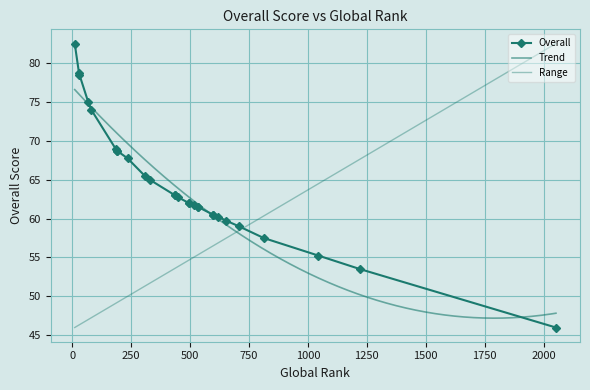

Rank the categories by value from lowest to highest.

2052, 1222, 1044, 813, 708, 652, 619, 598, 598, 534, 534, 518, 495, 495, 449, 436, 436, 329, 308, 235, 189, 189, 184, 81, 68, 31, 29, 11